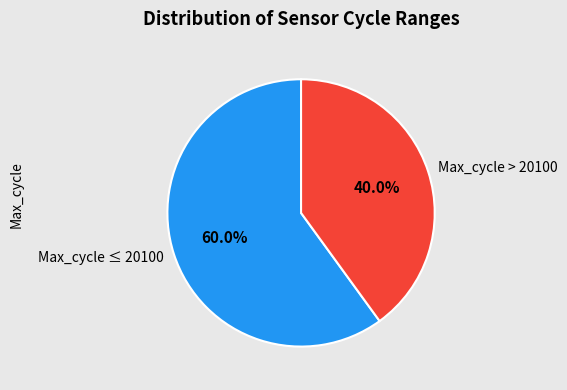

How many segments does this pie chart have?

2